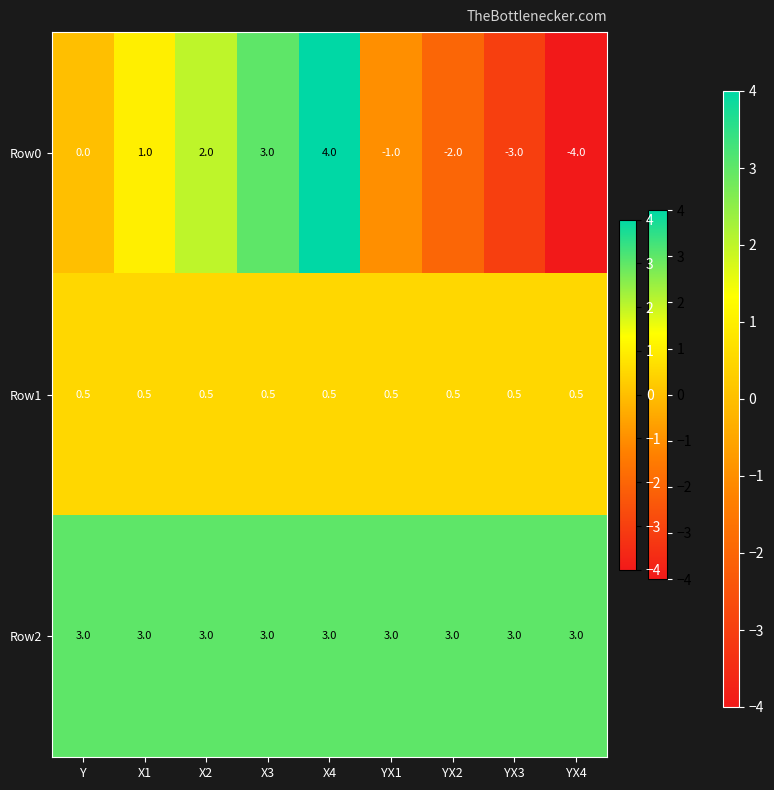

Is it true that Row0 equals 0.0 at Y?

True